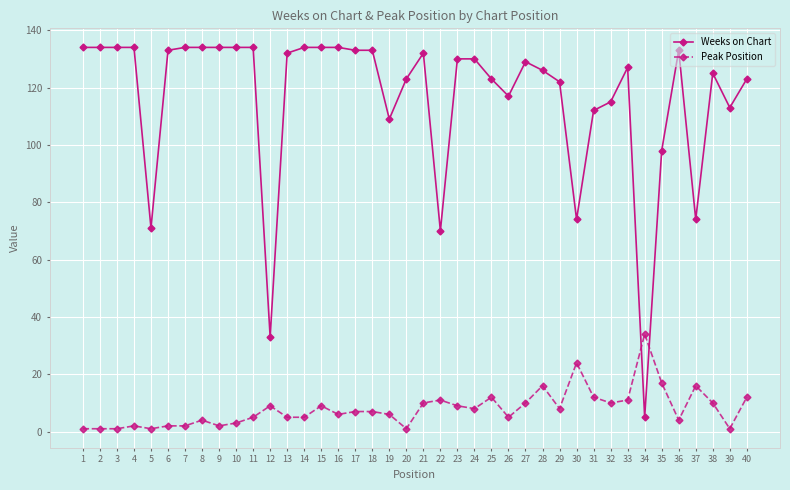

The value of Peak Position at 12 is 9. True or false?

True